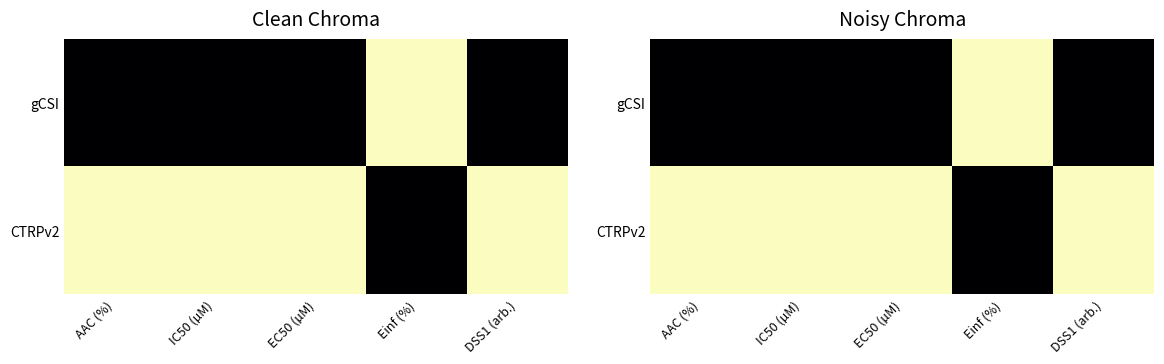

How many gCSI values are between 0 and 1?

5